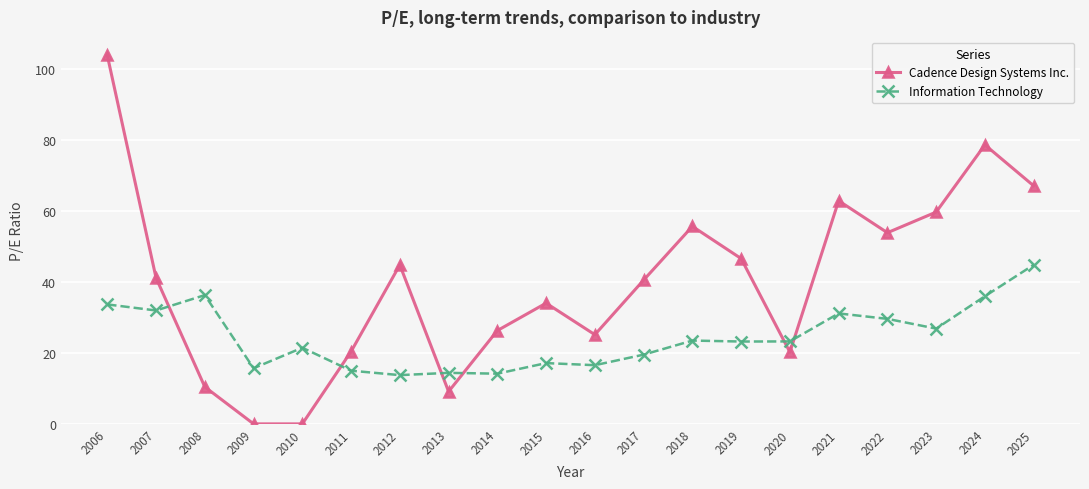

At how many categories does at least one series exceed 64?

3